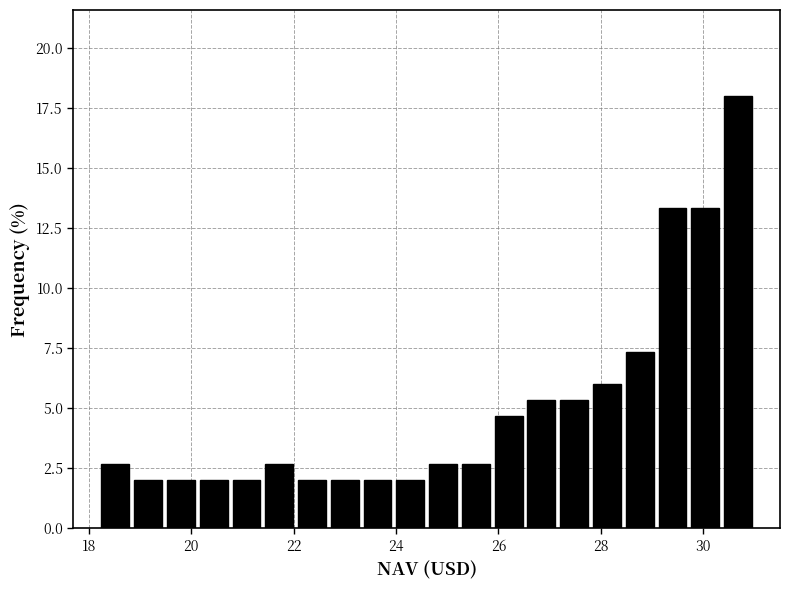

Read against the x-axis, roughly where is the centre of the tallest bar?

30.6